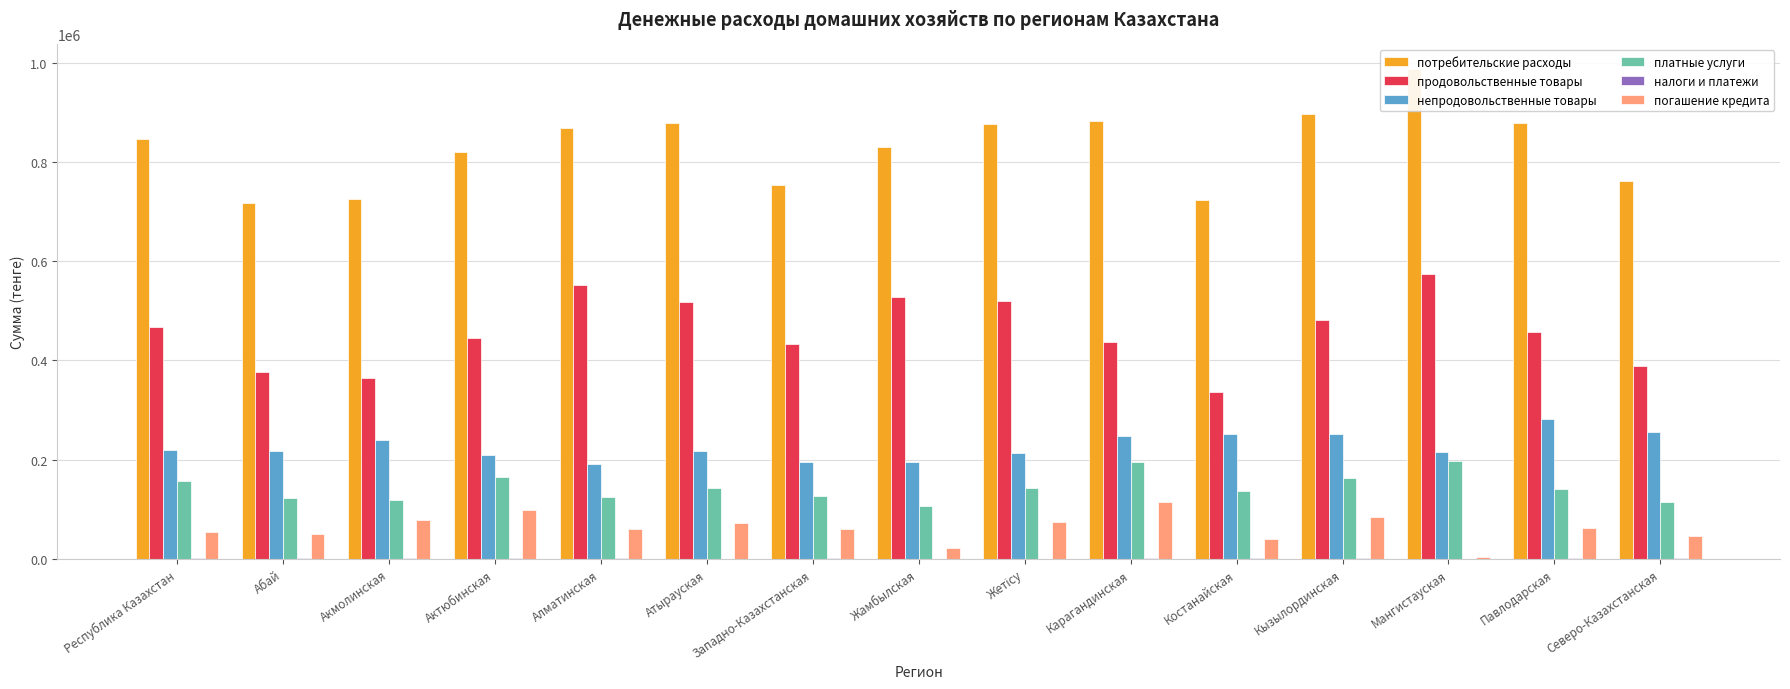

Reading left to right, extract all data points from this chart.

потребительские расходы: 845480	717573	724413	819544	868745	877601	753563	830110	877035	881416	723692	897382	987270	879365	761032
продовольственные товары: 467585	376725	364836	445391	551743	518021	432594	527745	520434	438045	335950	481594	574093	457462	389287
непродовольственные товары: 220393	217934	240632	208551	191708	217047	194729	195621	212664	248585	251270	252726	215560	281417	256152
платные услуги: 157502	122914	118945	165602	125294	142533	126240	106744	143937	194786	136472	163062	197617	140486	115593
налоги и платежи: 1886	1663	1420	2431	1023	972	1531	927	655	2030	2214	1476	40	1901	1866
погашение кредита: 54290	50443	79074	98780	59828	72765	61222	22538	74618	114594	40264	84374	3195	62895	46517